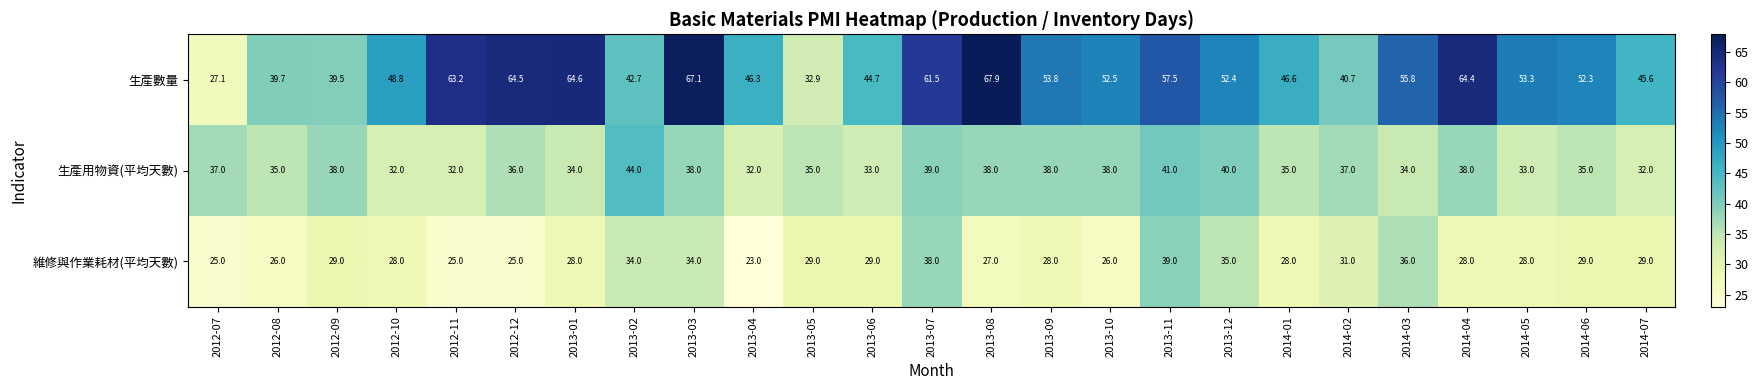

List the series in order of their peak value, highest first.

生產數量, 生產用物資(平均天數), 維修與作業耗材(平均天數)